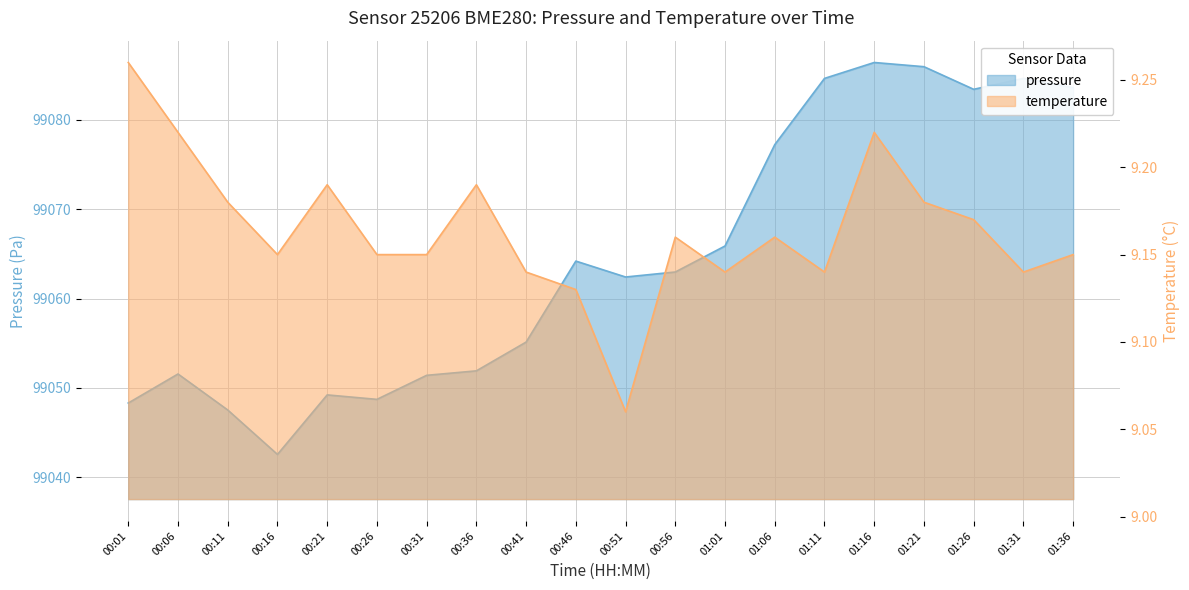

At which label does pressure reach its peak?

01:16